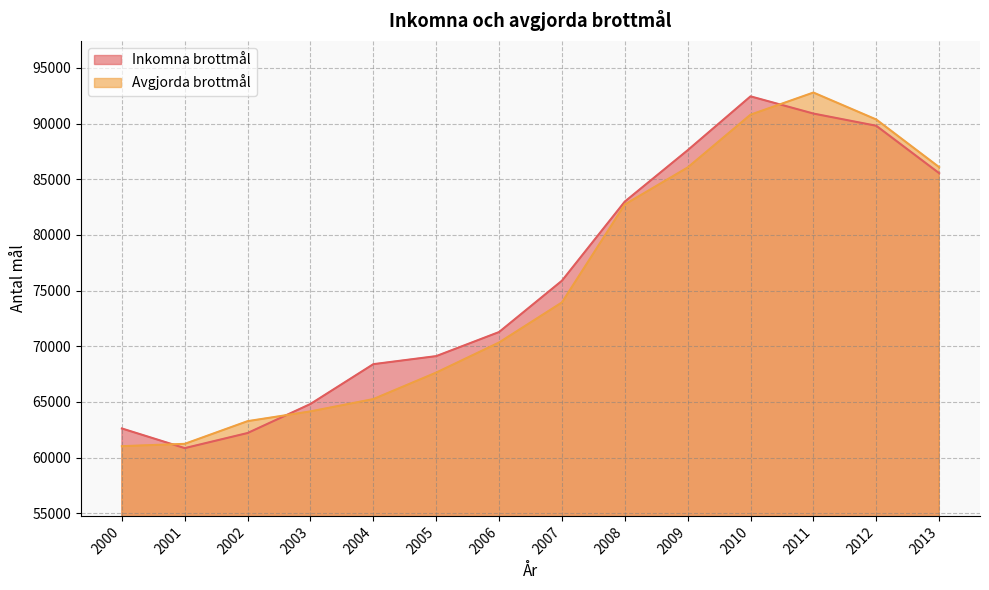

Is the value of Inkomna brottmål at 2003 greater than the value of Avgjorda brottmål at 2006?

No